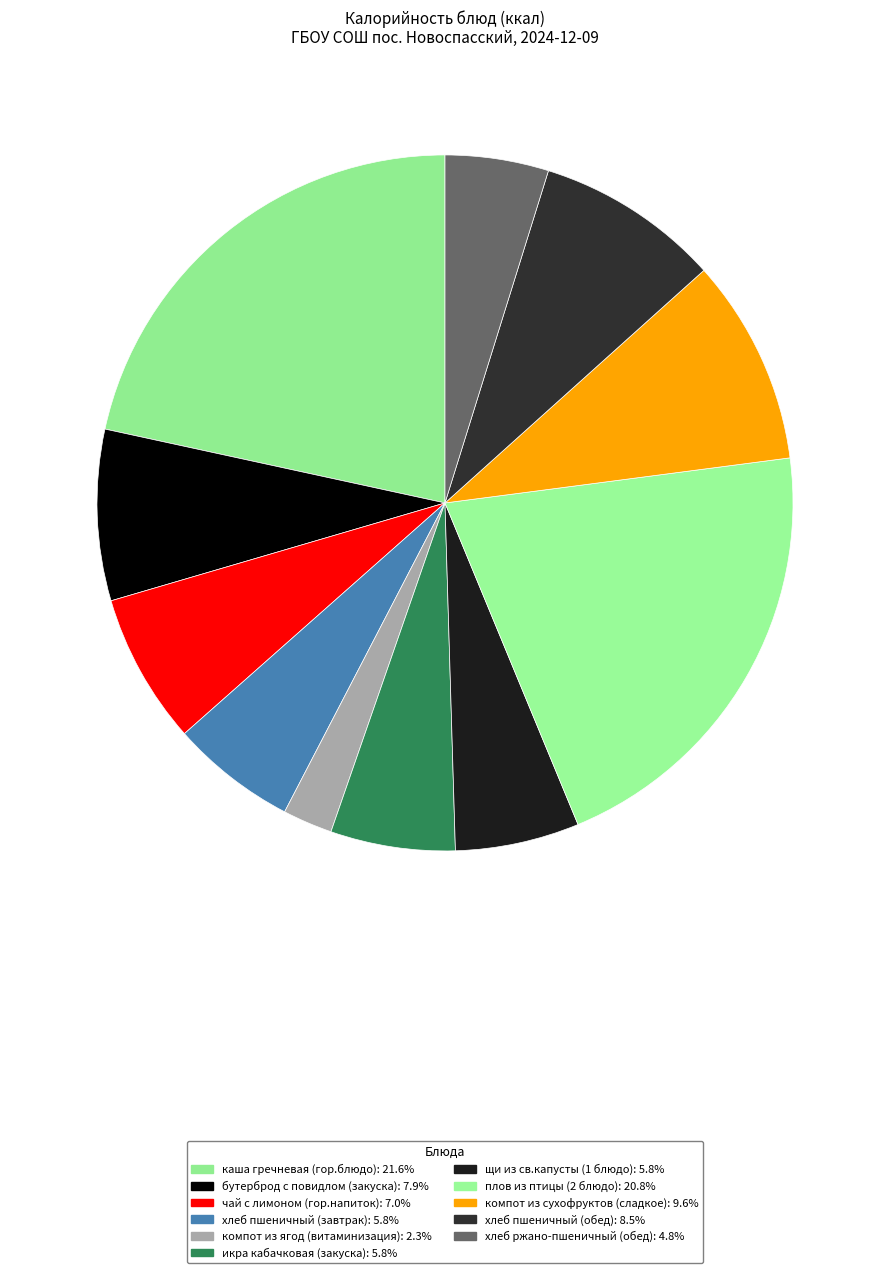

Approximately how many times larger is the value at хлеб пшеничный (завтрак) compared to хлеб ржано-пшеничный (обед)?

1.2